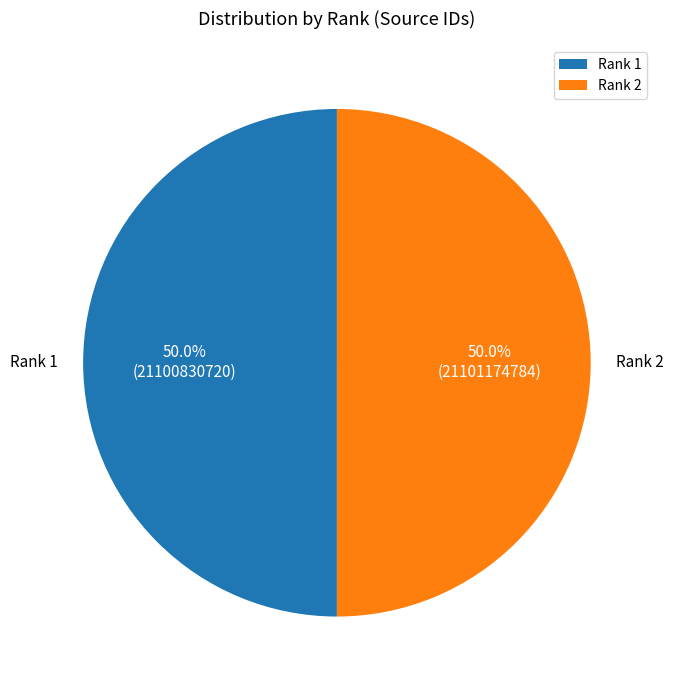

Do Rank 2 and Rank 1 together represent more than half of the pie?

Yes